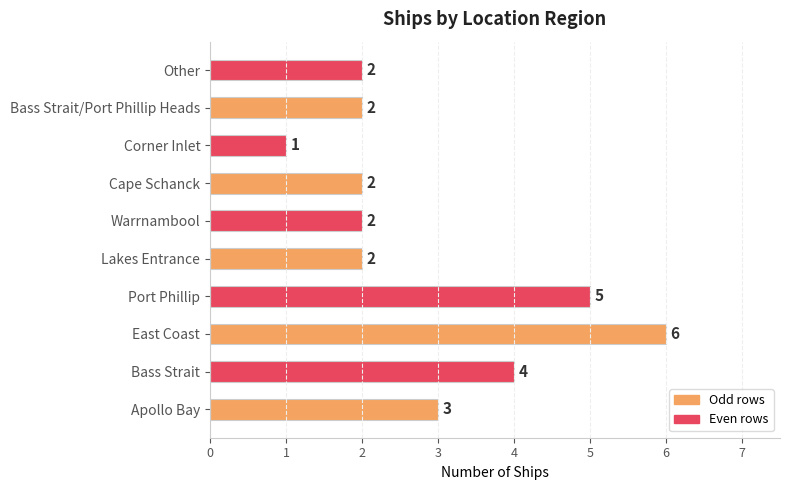

What is the average value?

3